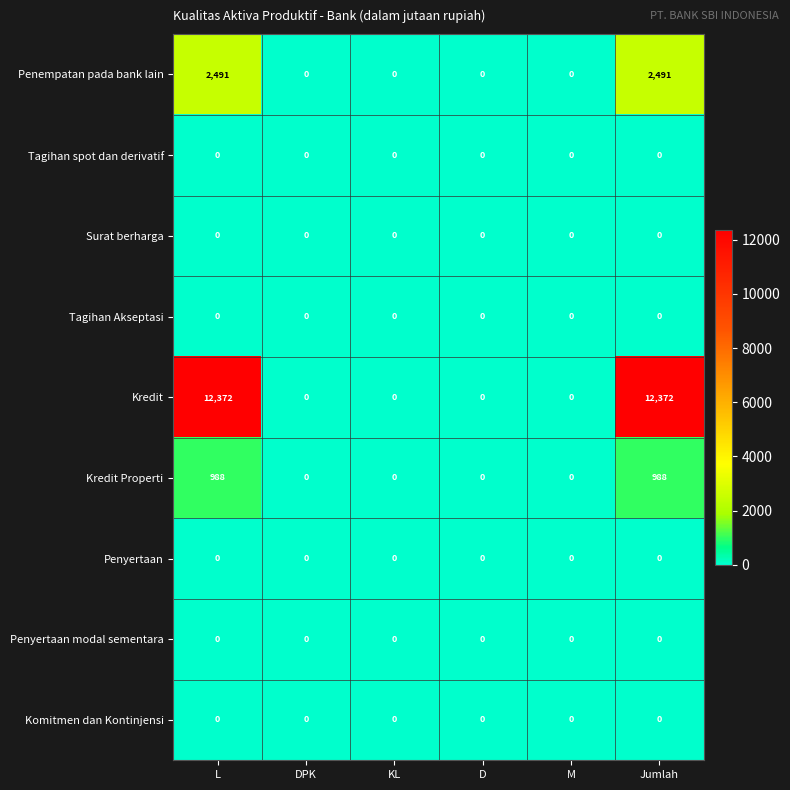

What is the total value across all series at L?

15851